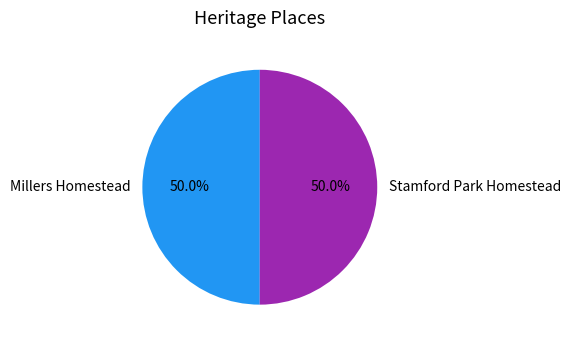

Count the number of slices in the pie.

2